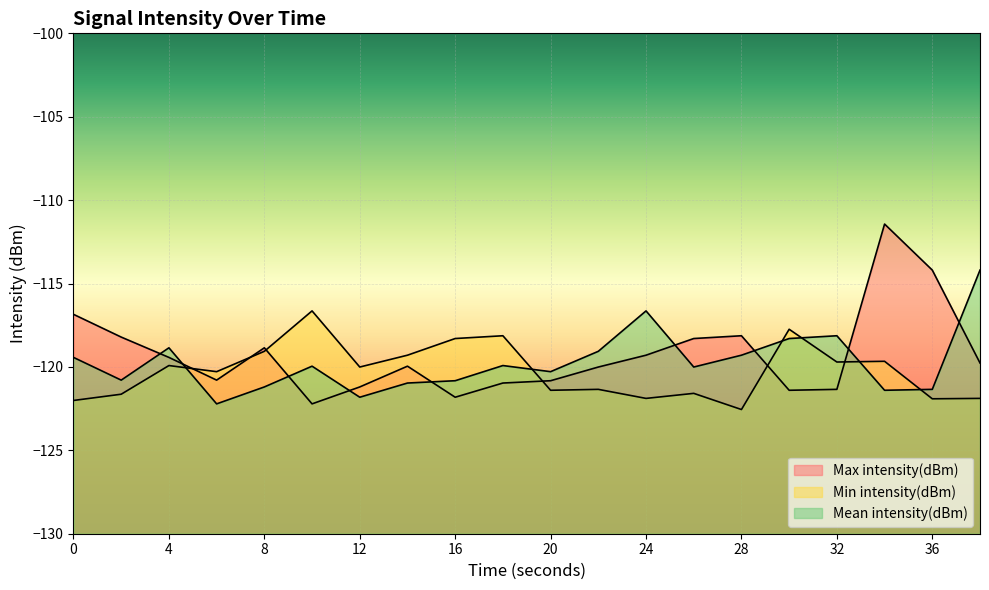

What are all the series names shown in the legend?

Max intensity(dBm), Min intensity(dBm), Mean intensity(dBm)